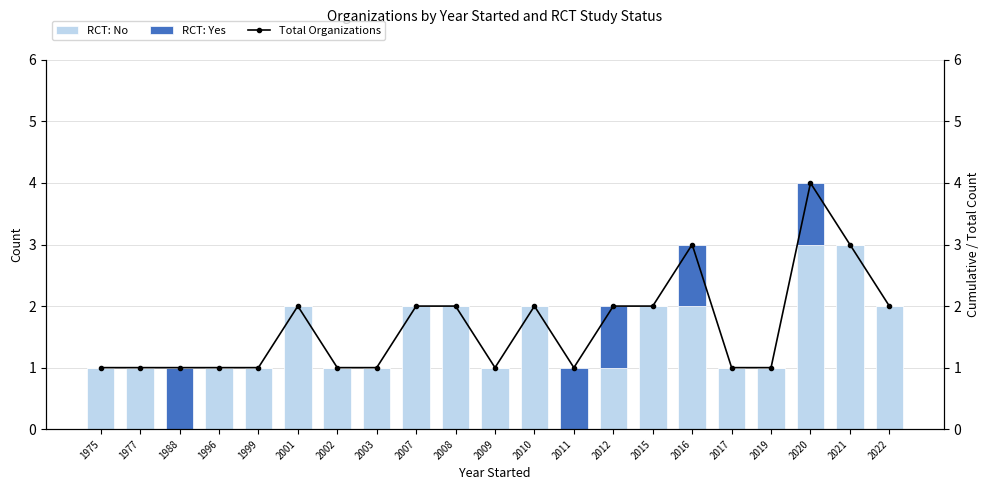

Read the Total Organizations value at 1988.

1